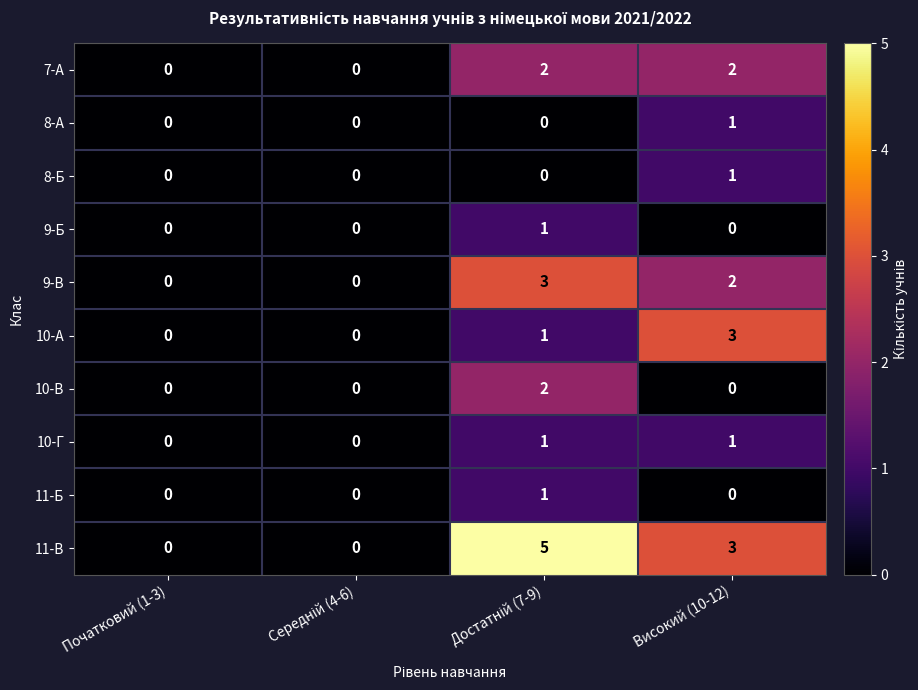

How many positive values does the 11-Б series have?

1